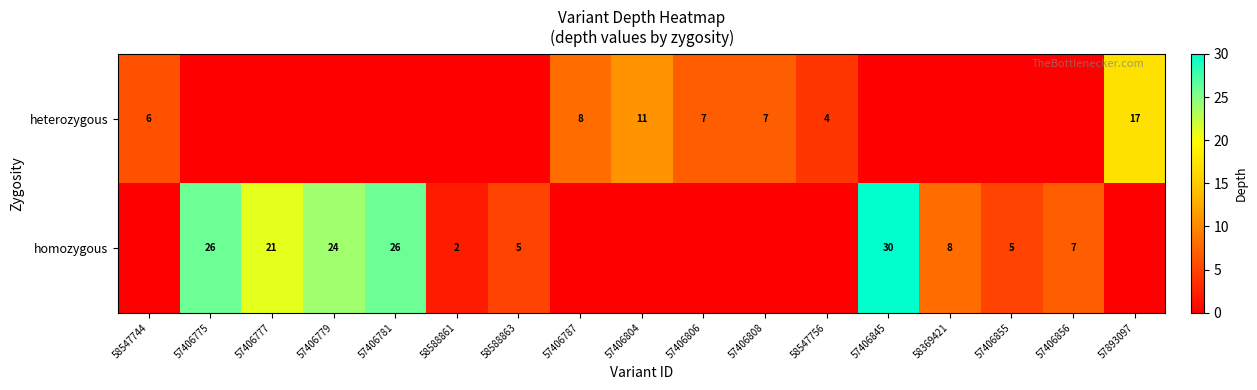

Is it true that homozygous equals 30 at 57406845?

True